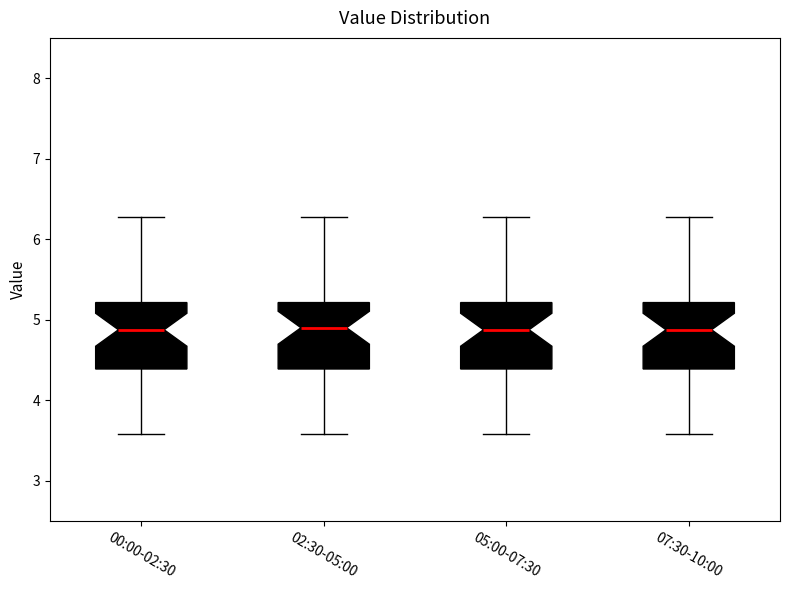

Where is the lower edge of the box for 07:30-10:00 on the y-axis? The values are not printed on the chart, so give them approximately, as read against the axis.

4.4